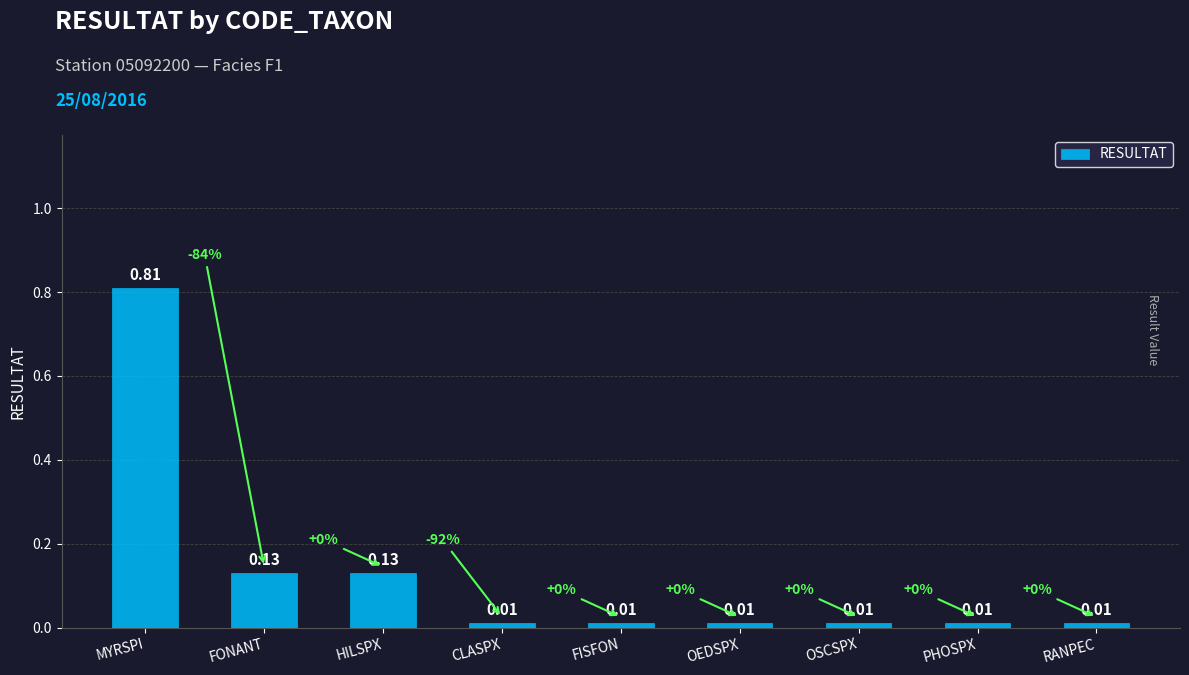

What is the difference between the values at MYRSPI and HILSPX?

0.7